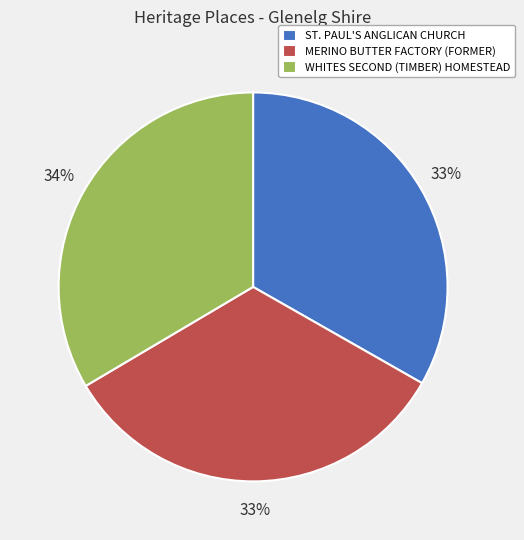

What is the ratio of the value at ST. PAUL'S ANGLICAN CHURCH to the value at MERINO BUTTER FACTORY (FORMER)?

1.0